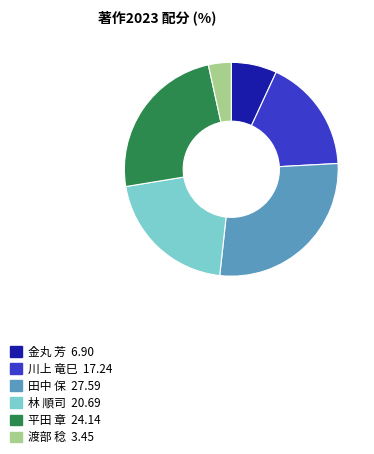

The 田中 保 27.59 slice represents 28% of the pie. True or false?

True